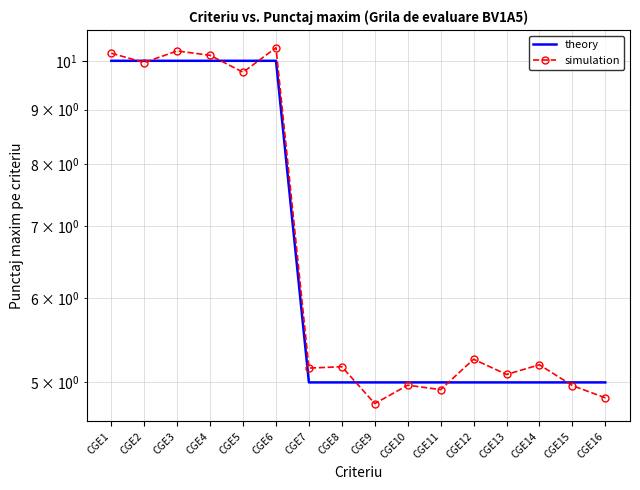

The value of theory at CGE8 is 5.0. True or false?

True